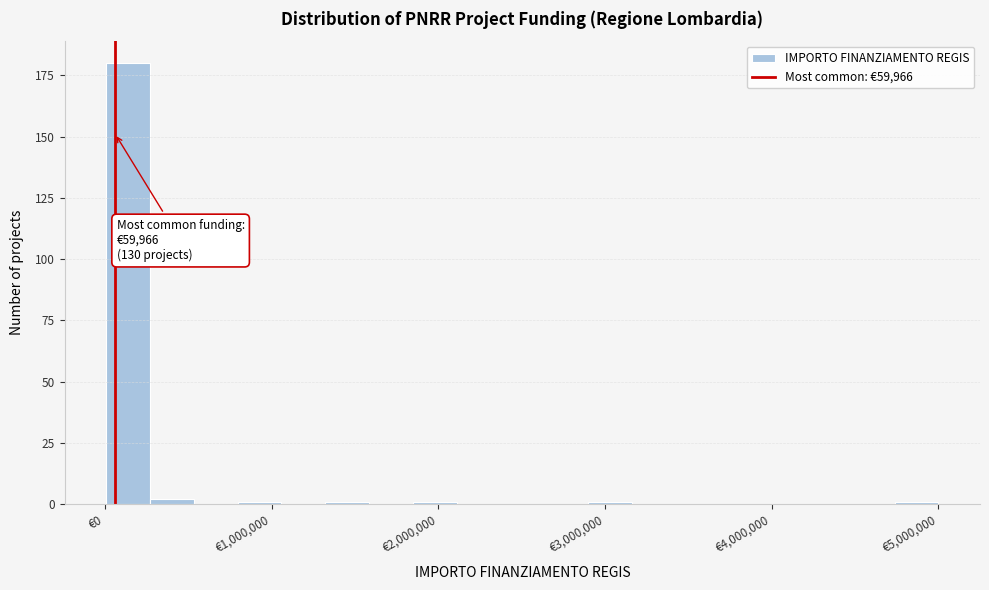

Around what value on the x-axis is the tallest bar? Give the approximate position of its centre, as read against the axis.

100000